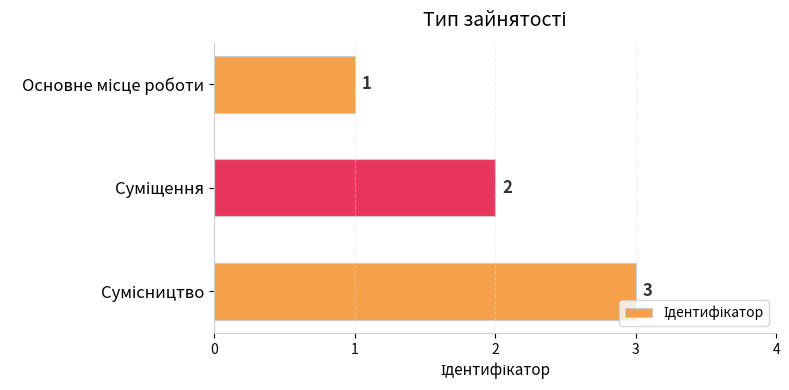

What is the value of the 3rd bar from the top?

3